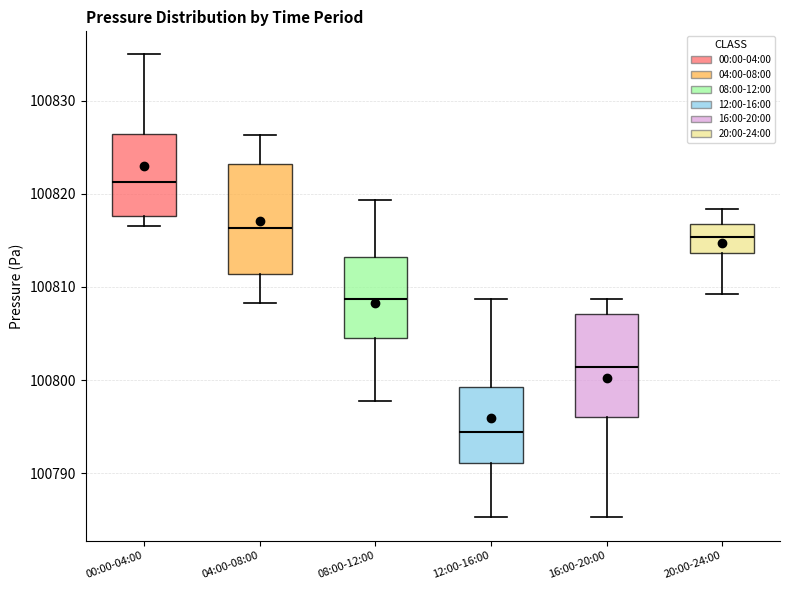

Reading left to right, transcribe this box plot: for each box, give where its median line is, the range the box spans, and where its two whiskers end, as read against the y-axis. The values are not printed on the chart, so give them approximately, as read against the axis.

00:00-04:00: median 100821, box 100818 to 100826, whiskers 100817 to 100835
04:00-08:00: median 100816, box 100811 to 100823, whiskers 100808 to 100826
08:00-12:00: median 100809, box 100805 to 100813, whiskers 100798 to 100819
12:00-16:00: median 100794, box 100791 to 100799, whiskers 100785 to 100809
16:00-20:00: median 100801, box 100796 to 100807, whiskers 100785 to 100809
20:00-24:00: median 100815, box 100814 to 100817, whiskers 100809 to 100818